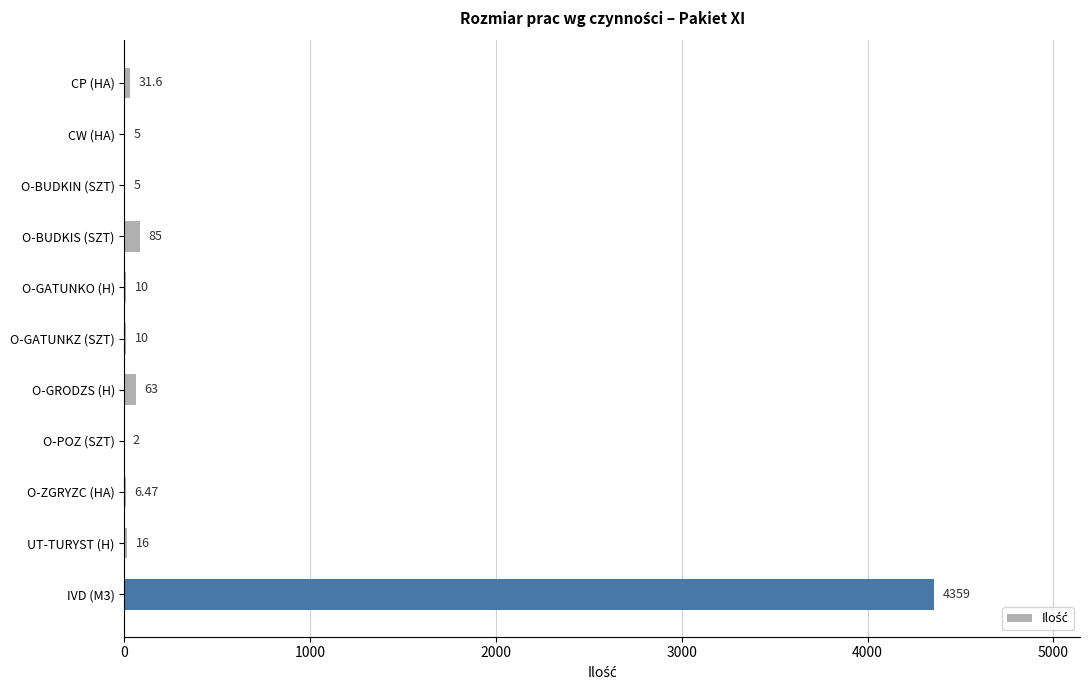

What is the sum of the values at O-GATUNKZ (SZT) and O-BUDKIS (SZT)?

95.0